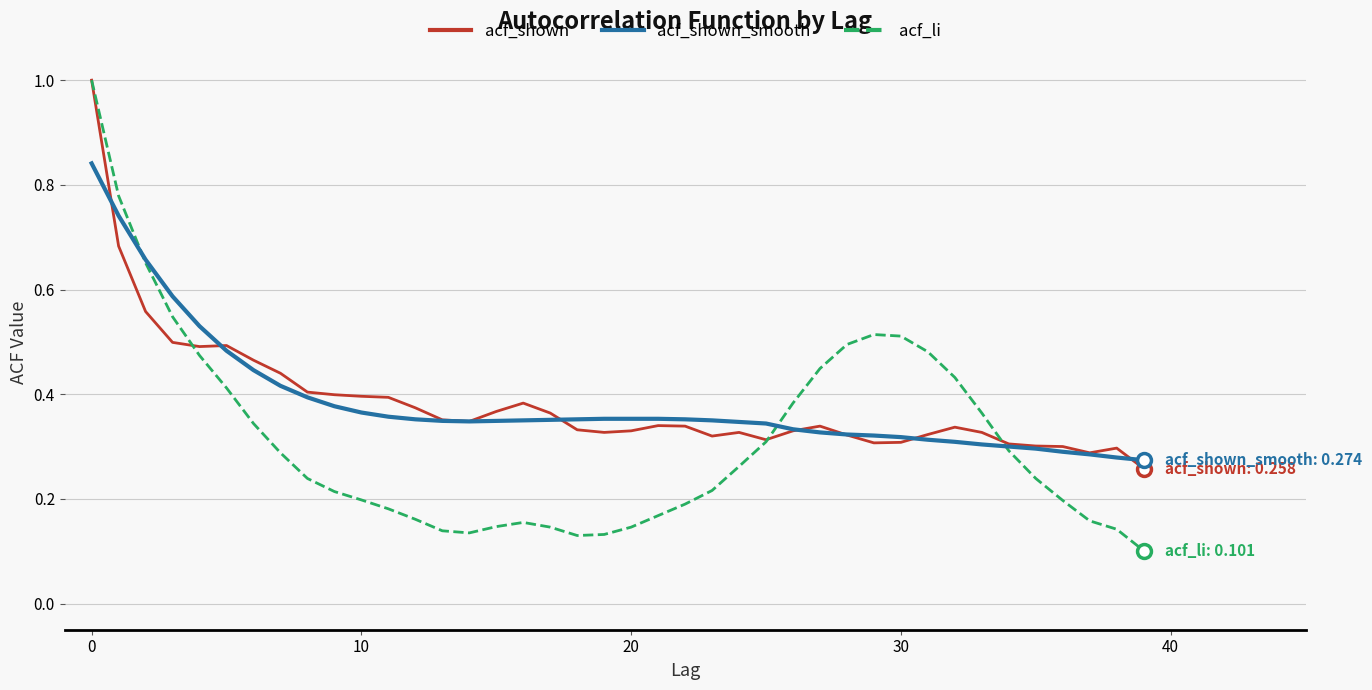

What is the maximum value shown in the chart?

1.0